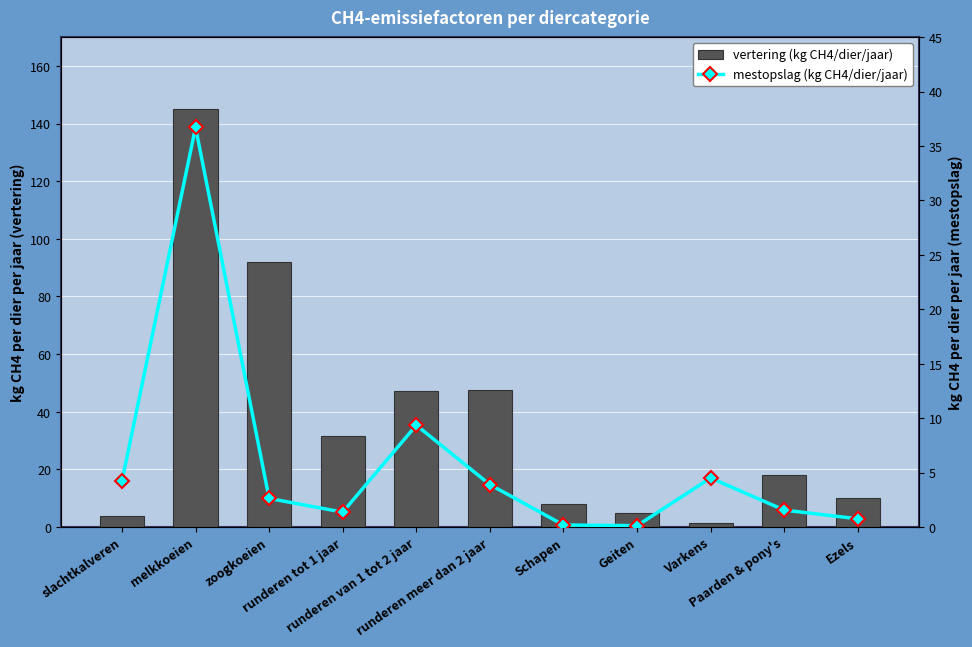

Are the bars horizontal?

No